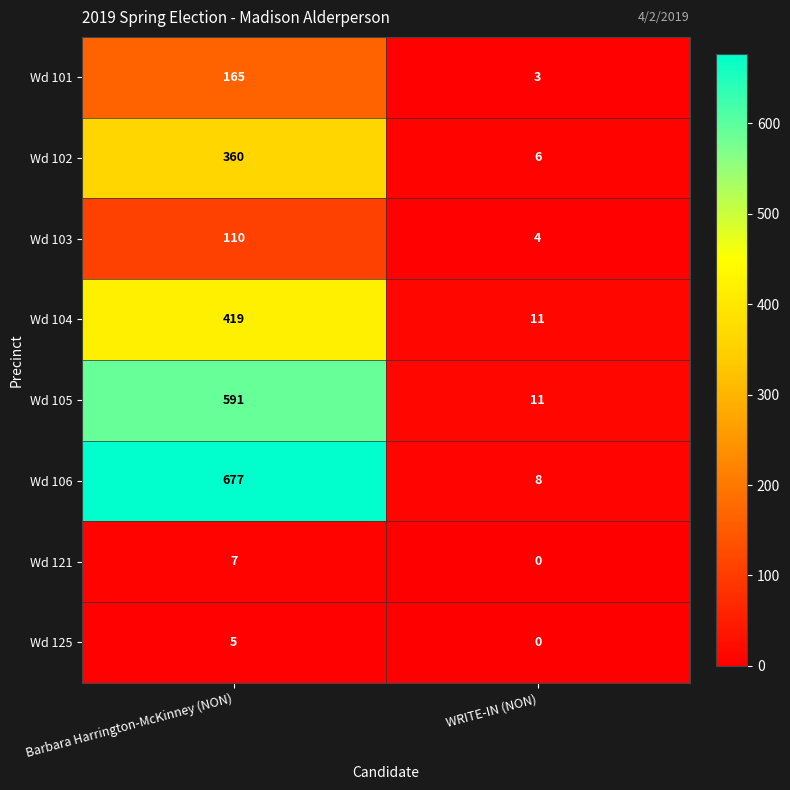

Which series changed the most between Barbara Harrington-McKinney (NON) and WRITE-IN (NON)?

Wd 106